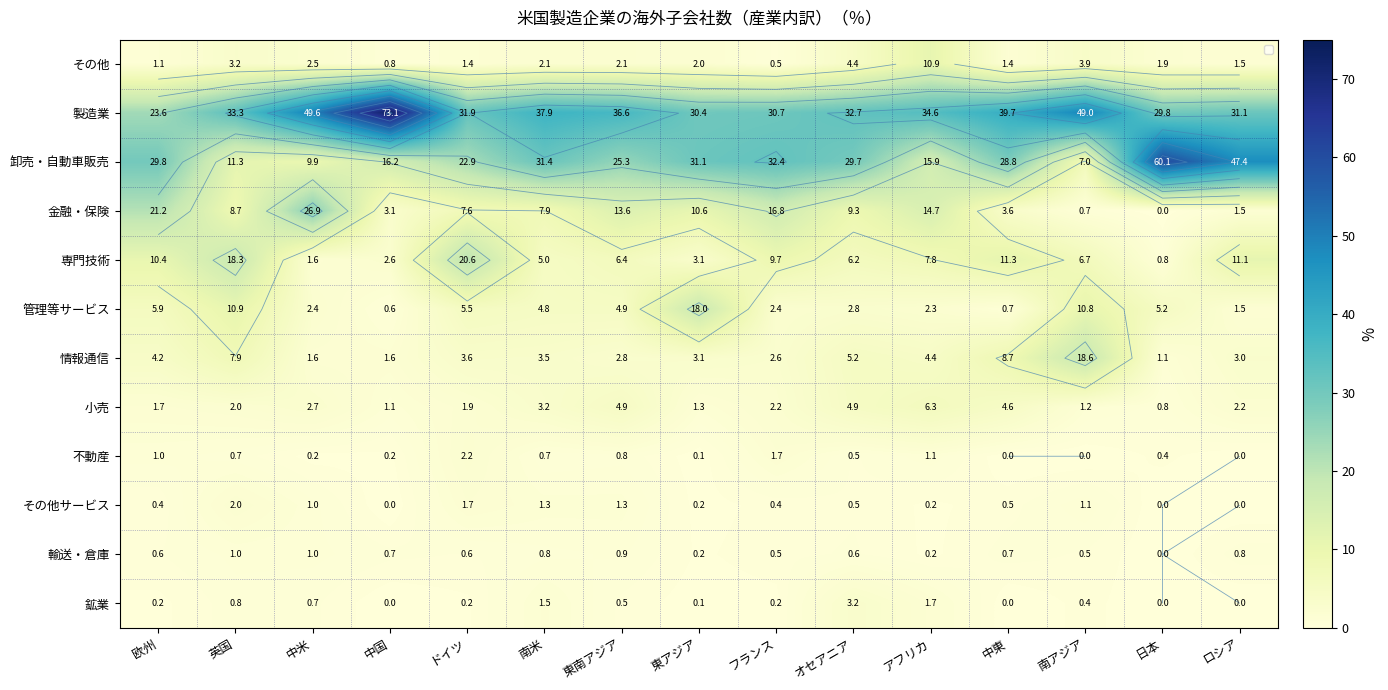

Where is 不動産 nearest to the value 1?

欧州